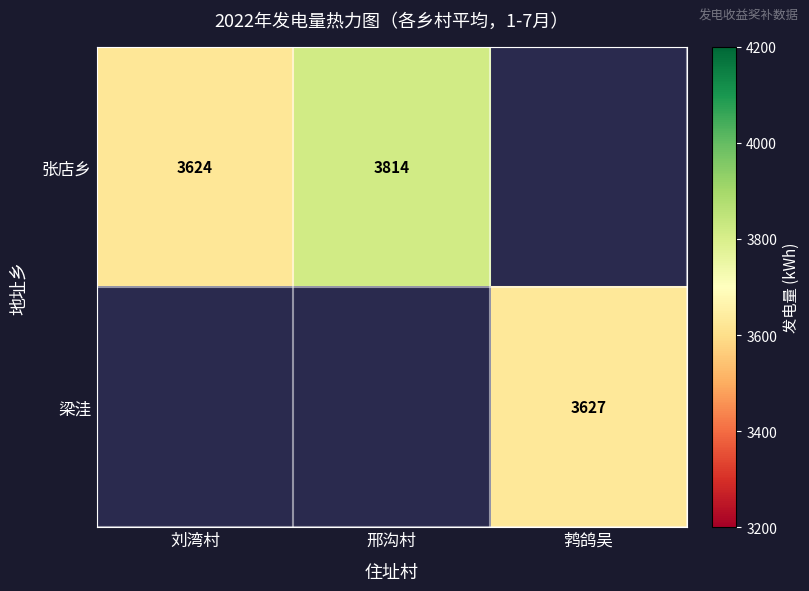

Is it true that 张店乡 equals 3623.5 at 刘湾村?

True